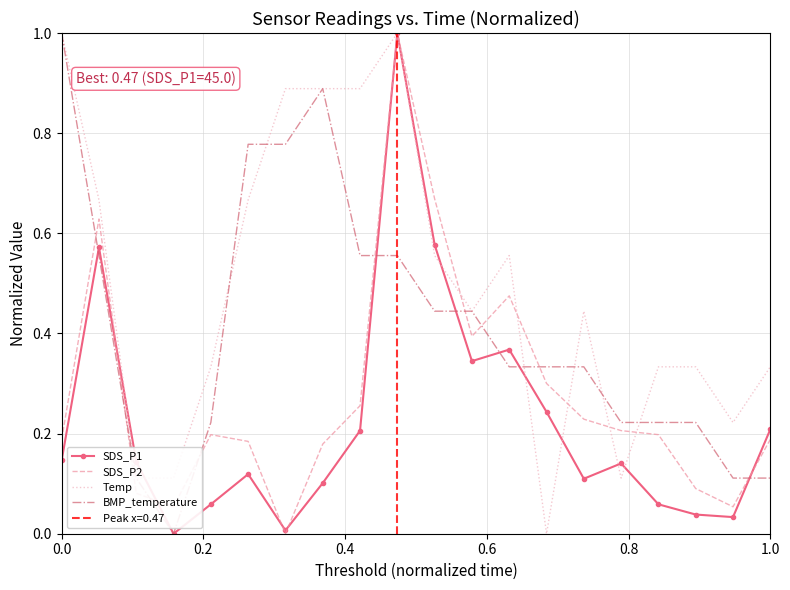

How many values in SDS_P2 are above zero?

19